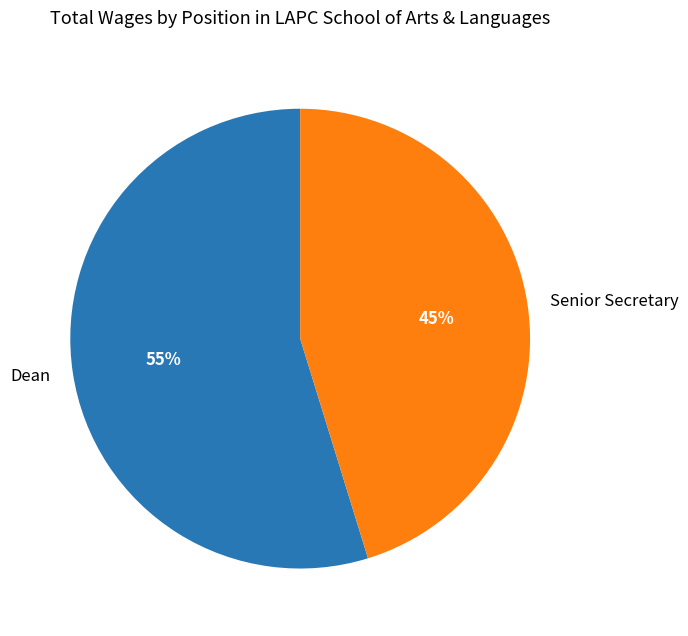

Count the number of slices in the pie.

2